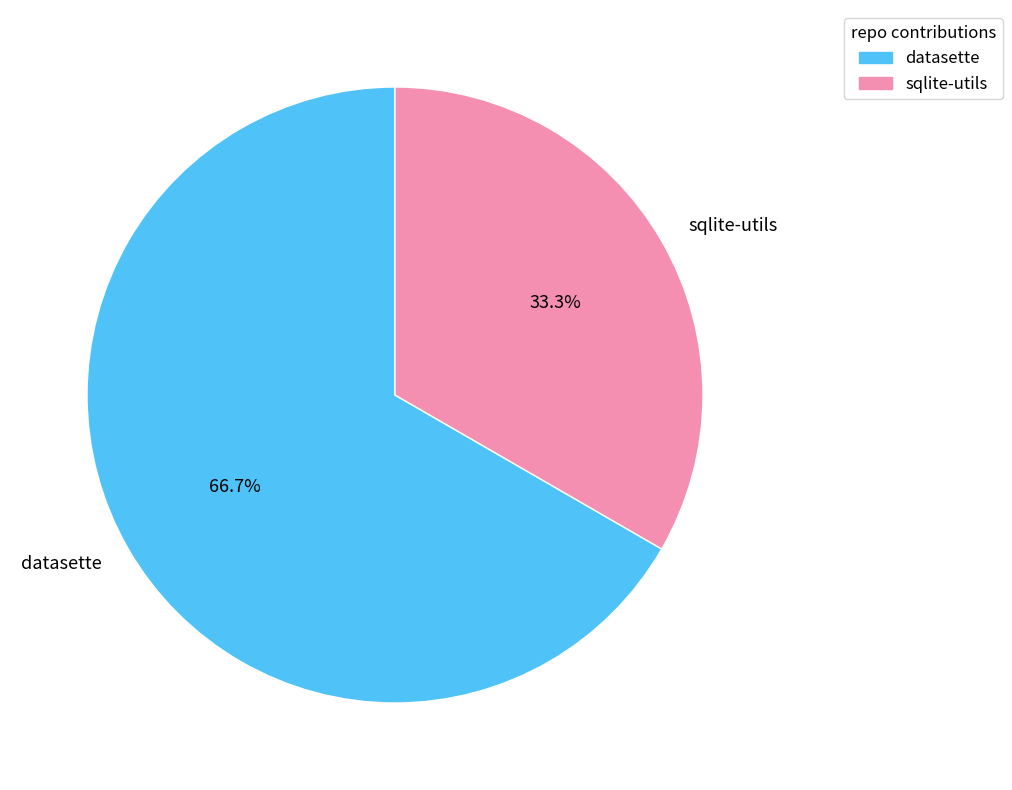

To the nearest percent, what percentage of the pie is datasette?

67%